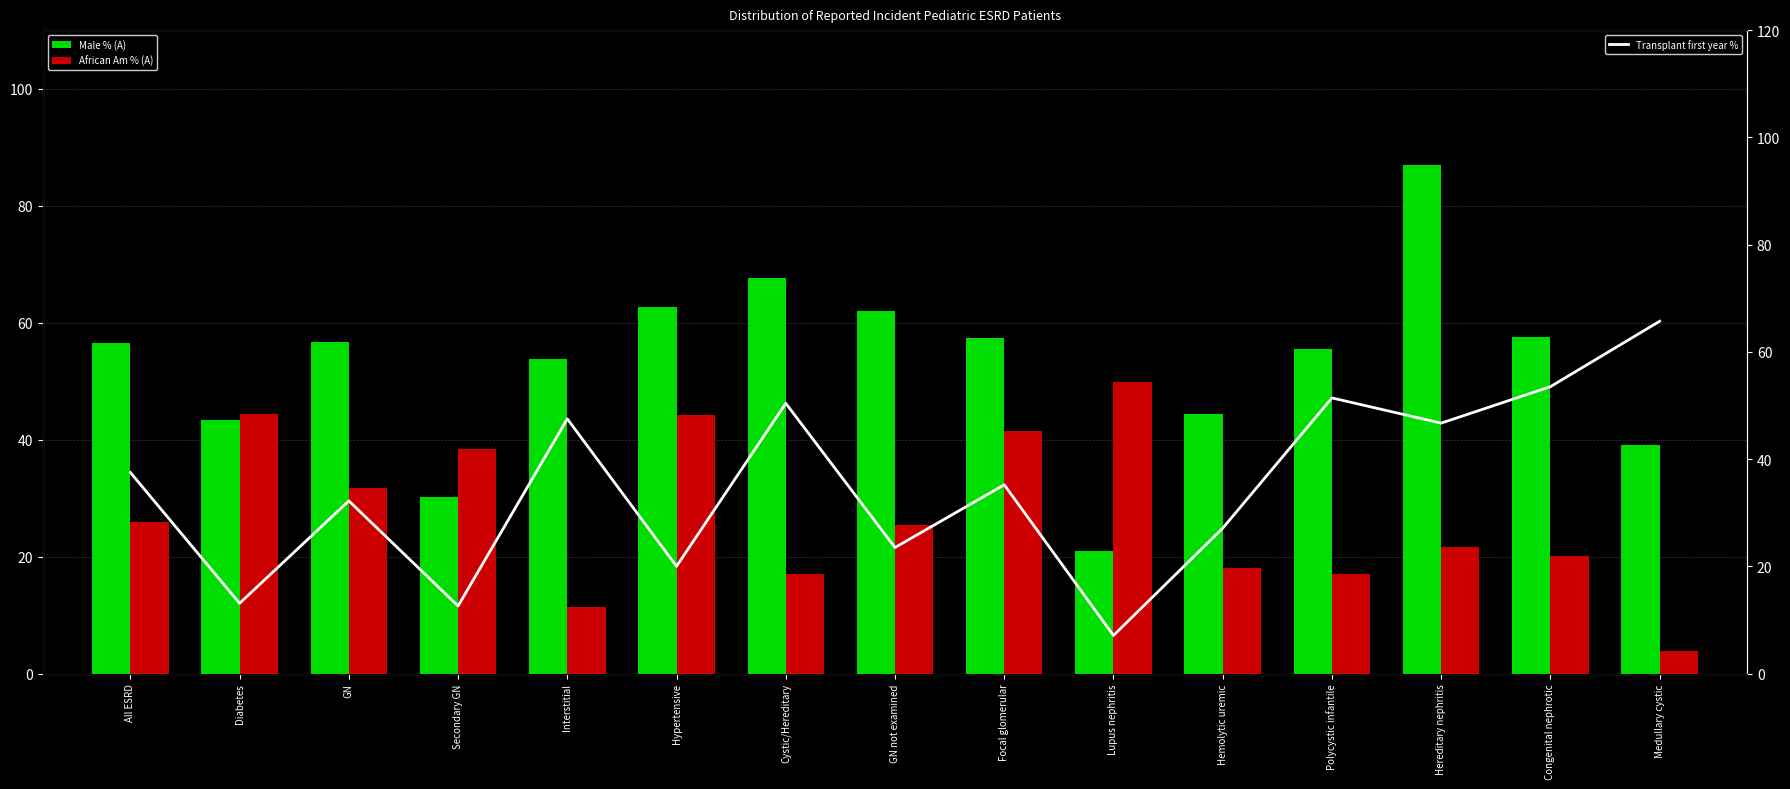

Rank the series by their average value, from highest to lowest.

Male % (A), Transplant first year %, African Am % (A)